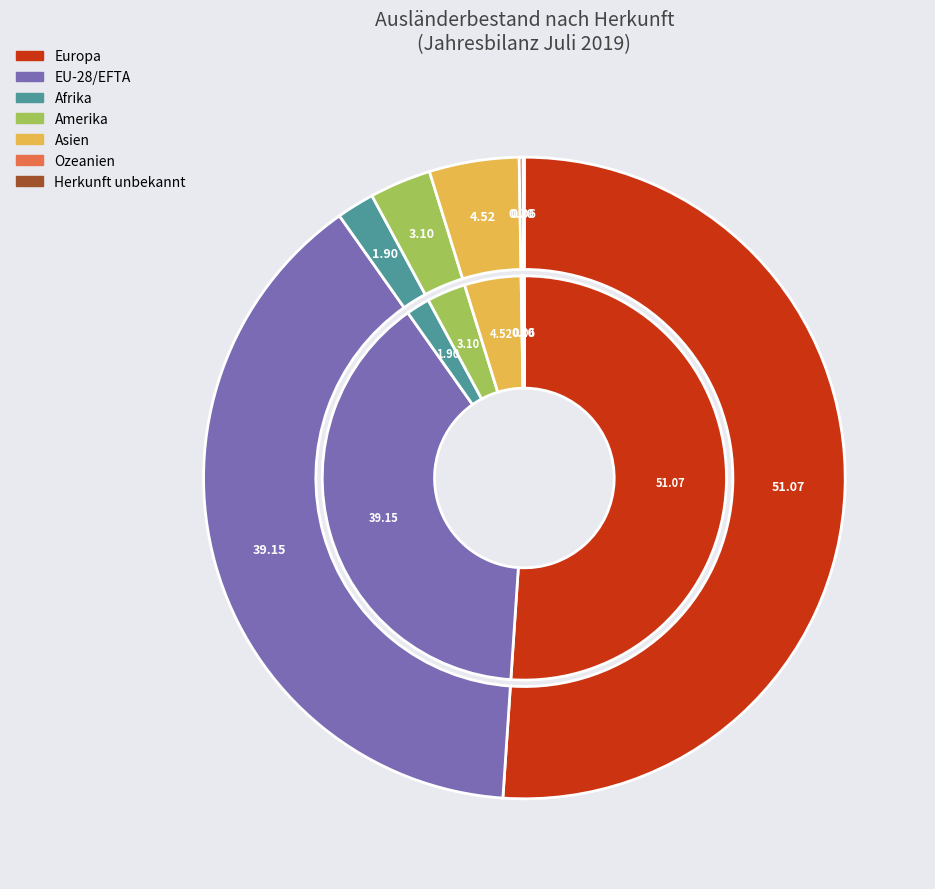

How many slices are in this pie chart?

7